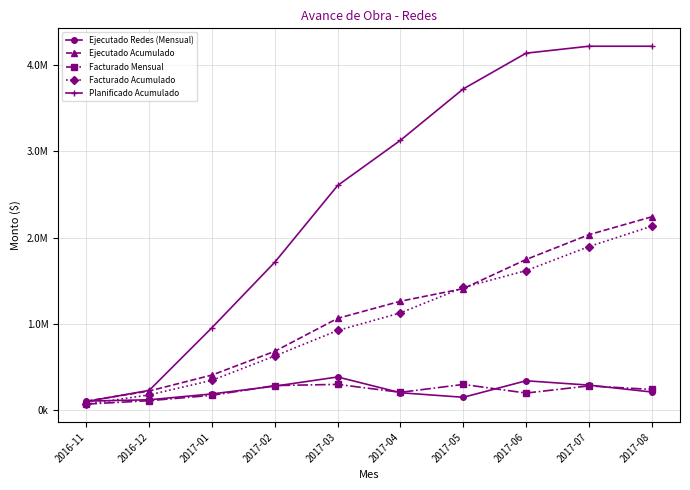

True or false: Planificado Acumulado and Facturado Acumulado intersect in this chart.

False